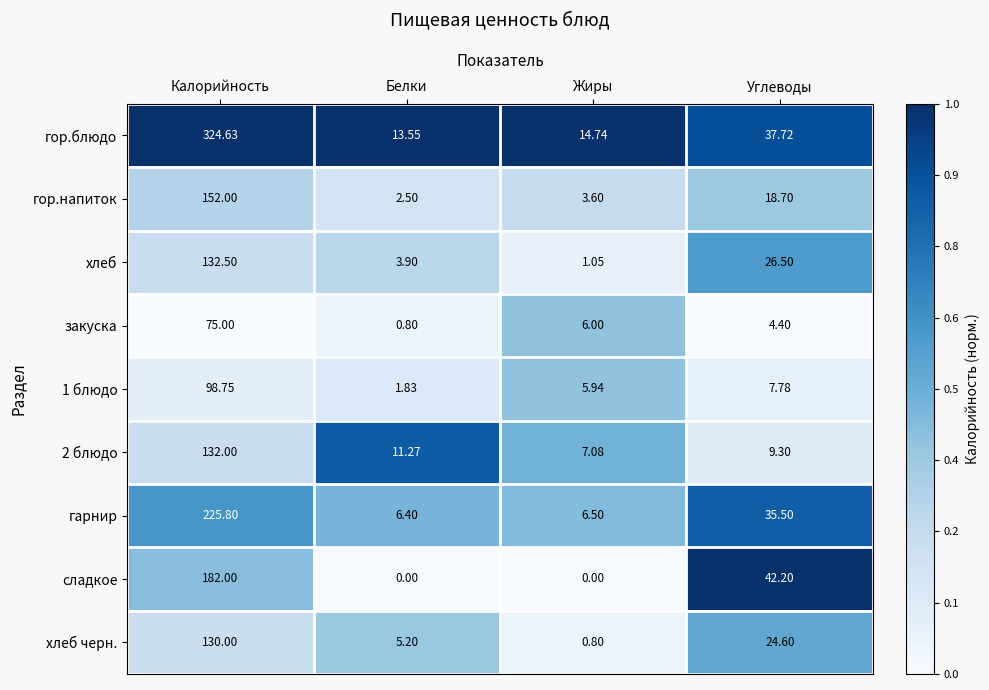

At which label does 1 блюдо first exceed 7?

Калорийность